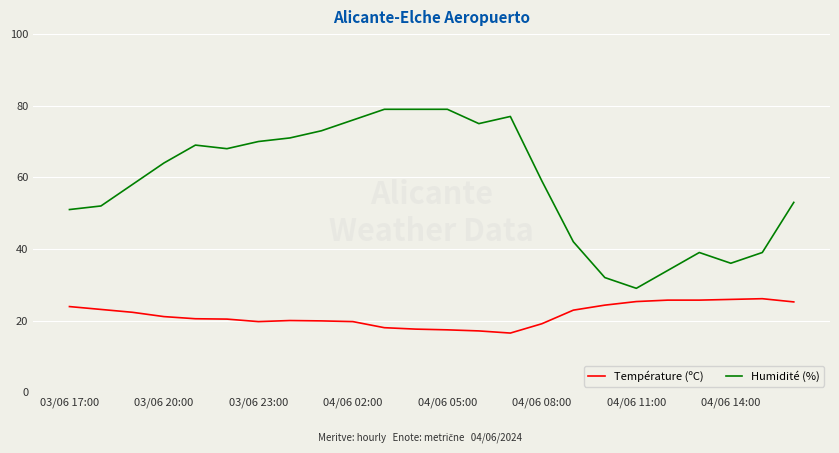

True or false: Humidité (%) and Température (ºC) cross at least once.

False